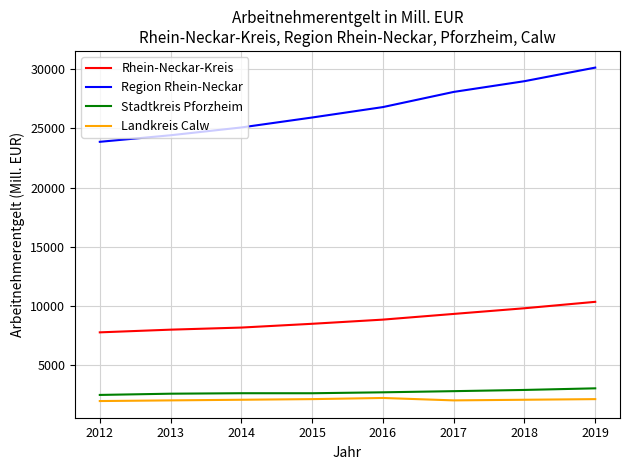

What is the difference between the maximum and second lowest values in the Landkreis Calw series?

203.8